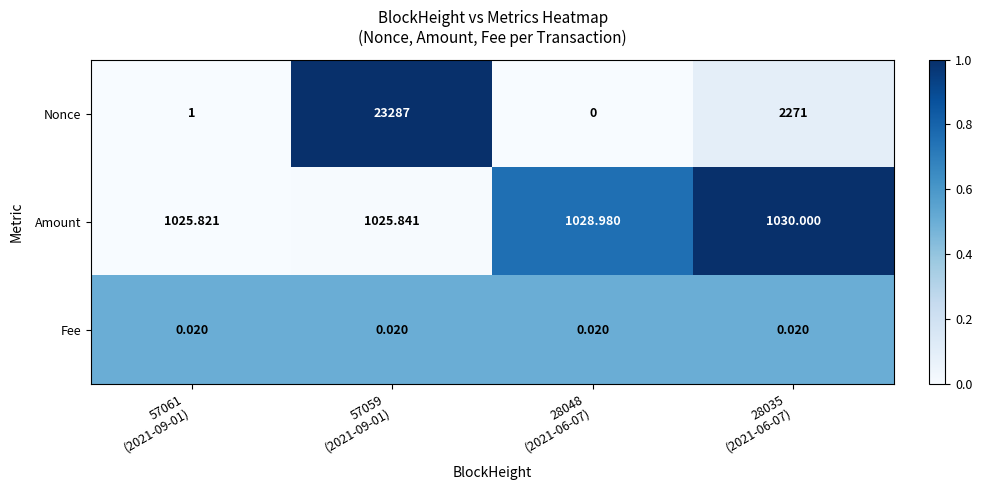

Which series has the largest total across all categories?

Nonce